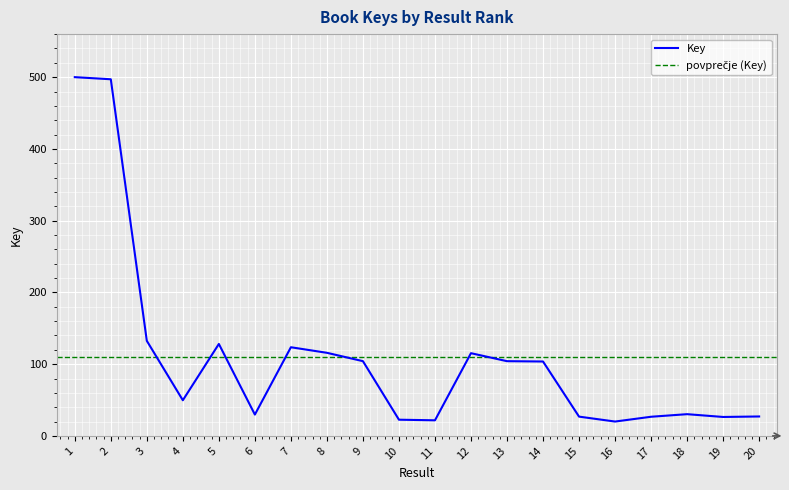

What is the value of the 2nd point from the left?

497.1